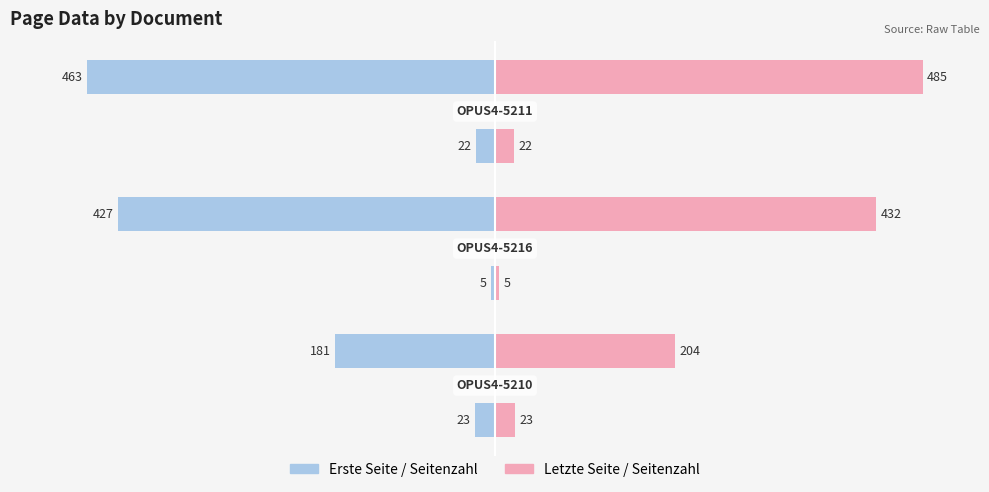

How many distinct data groups are displayed?

4